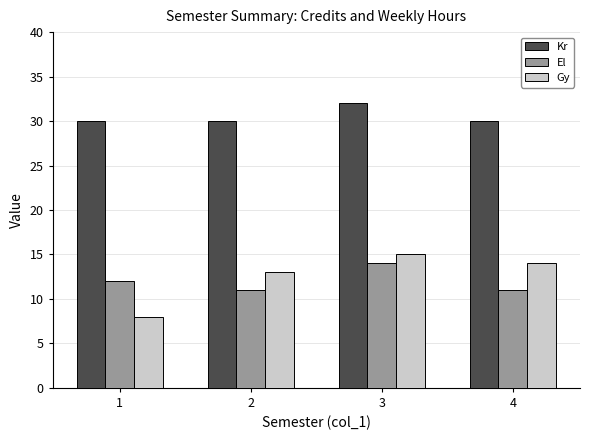

What is the maximum value shown in the chart?

32